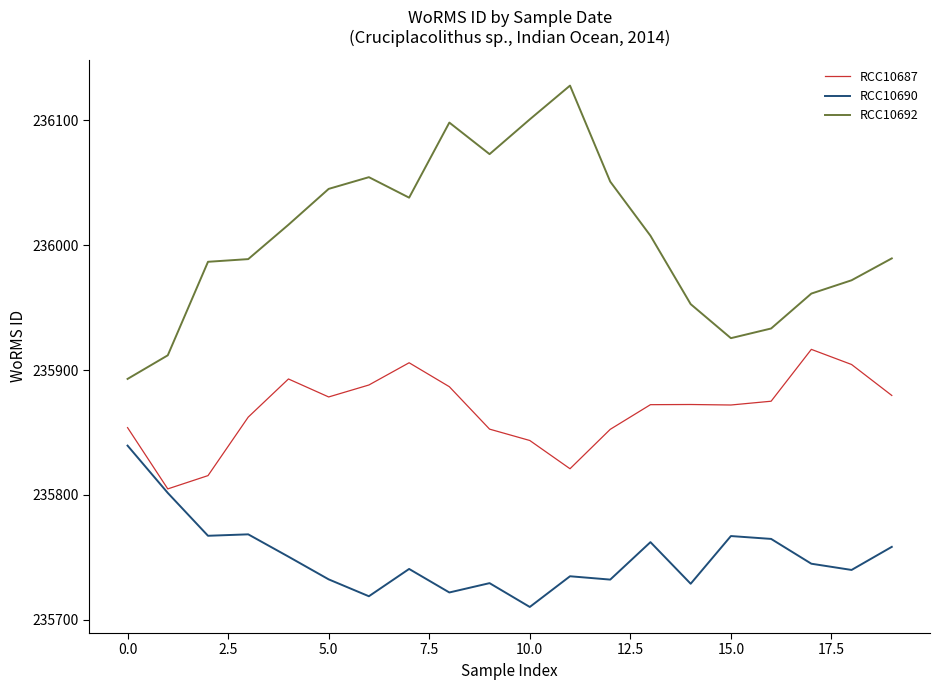

Rank the series by their average value, from lowest to highest.

RCC10690, RCC10687, RCC10692